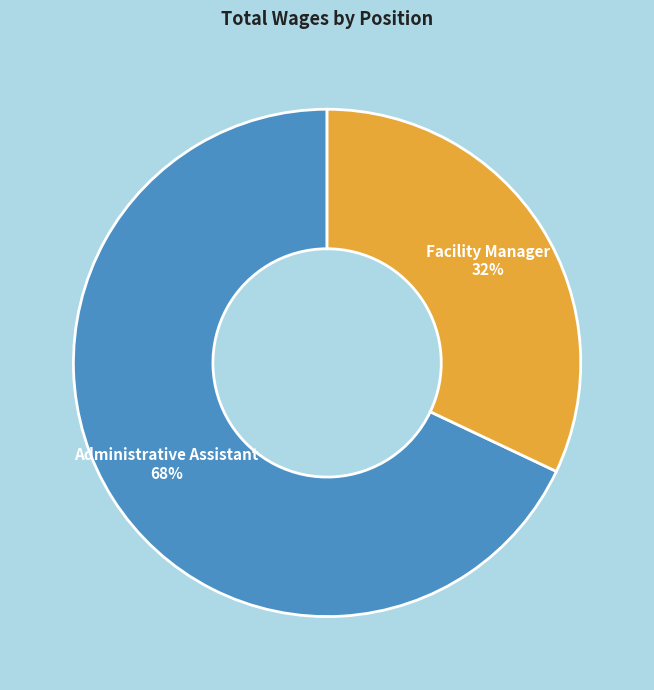

Combined, do Facility Manager and Administrative Assistant account for over 50%?

Yes